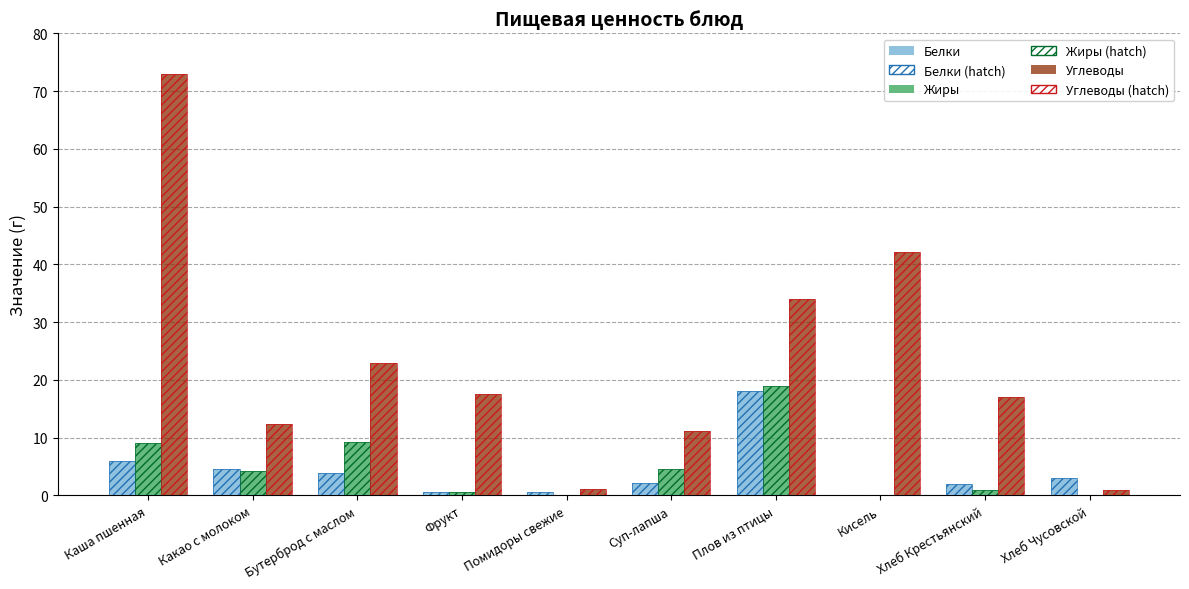

At Хлеб Крестьянский, list the series in order from smallest to largest.

Жиры, Белки, Углеводы